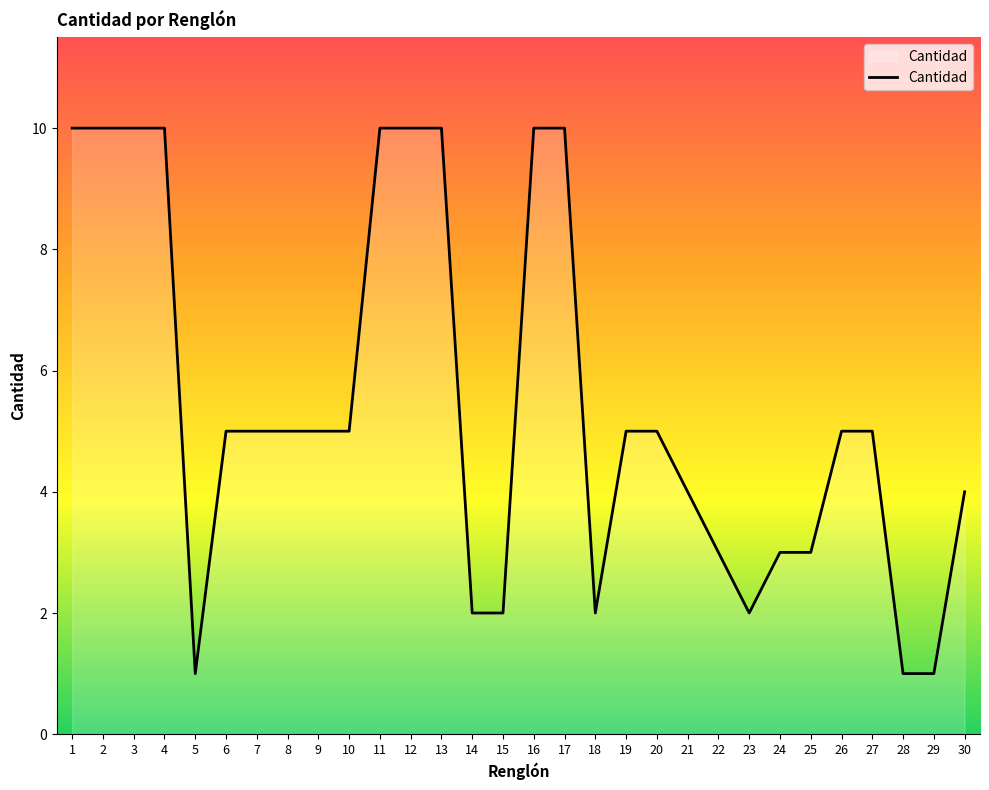

Count the values in the range 3 to 10.

23